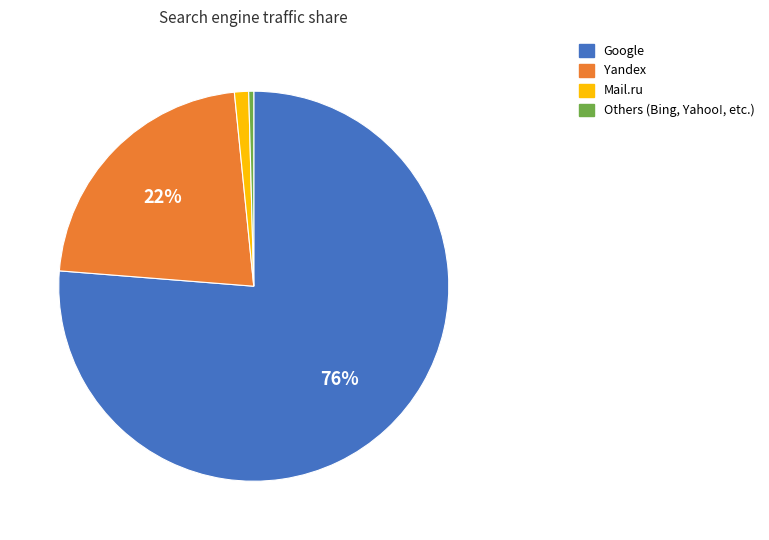

How many slices are in this pie chart?

4